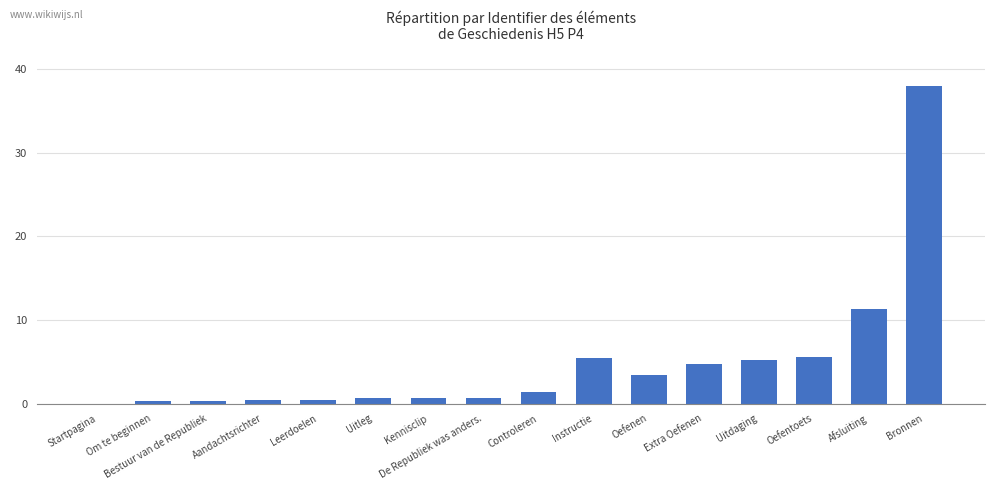

The value at Bronnen is 38.0. True or false?

True